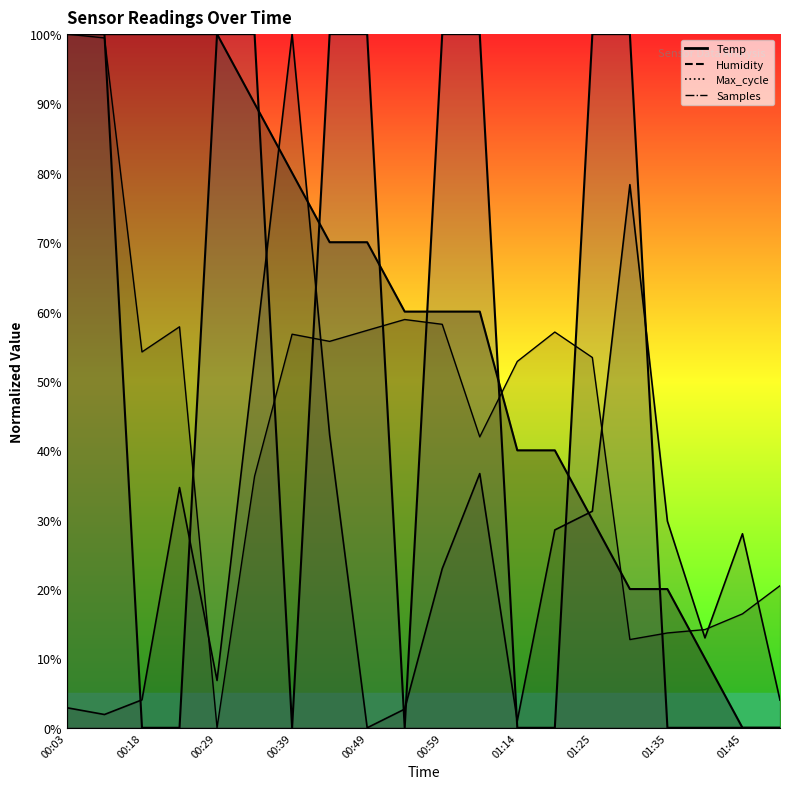

At which label does Humidity reach its peak?

00:03